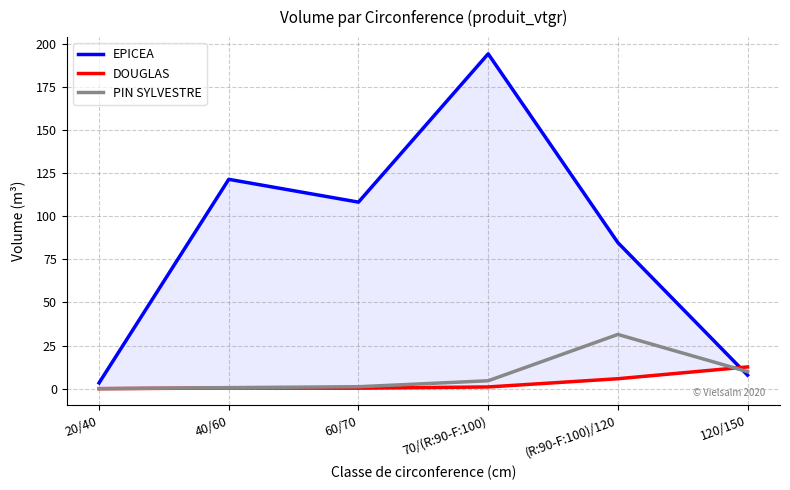

Between 60/70 and (R:90-F:100)/120, which series saw the biggest shift?

PIN SYLVESTRE